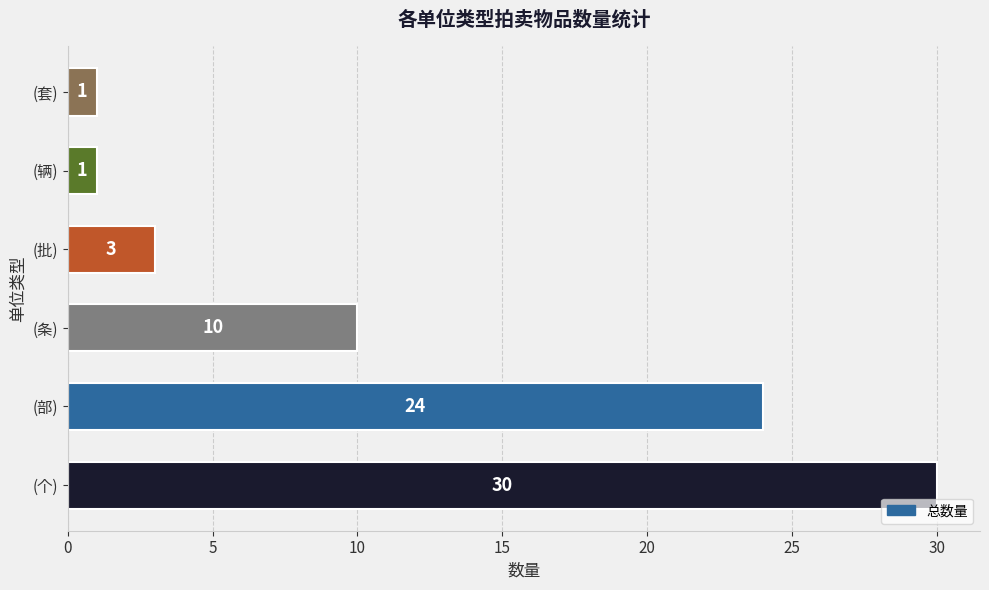

Is it true that the value at (部) is 24?

True